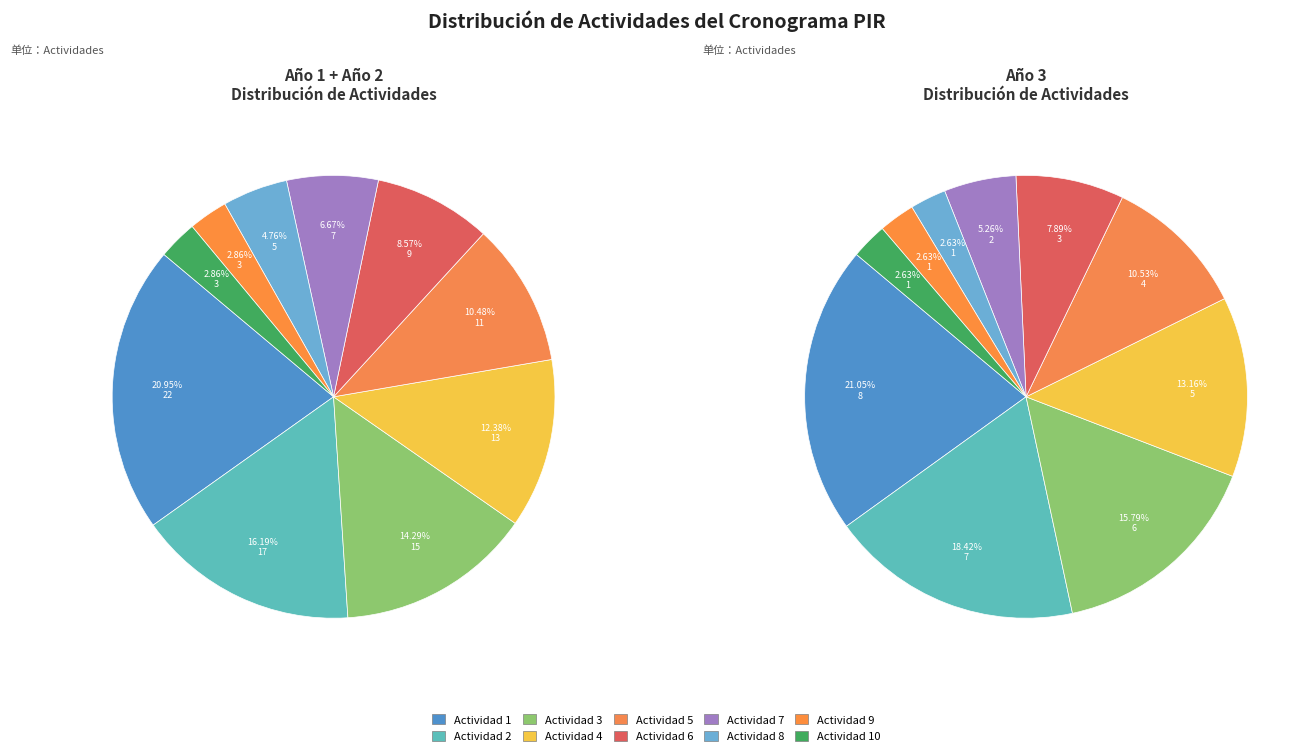

The Actividad 3 slice represents 25% of the pie. True or false?

False